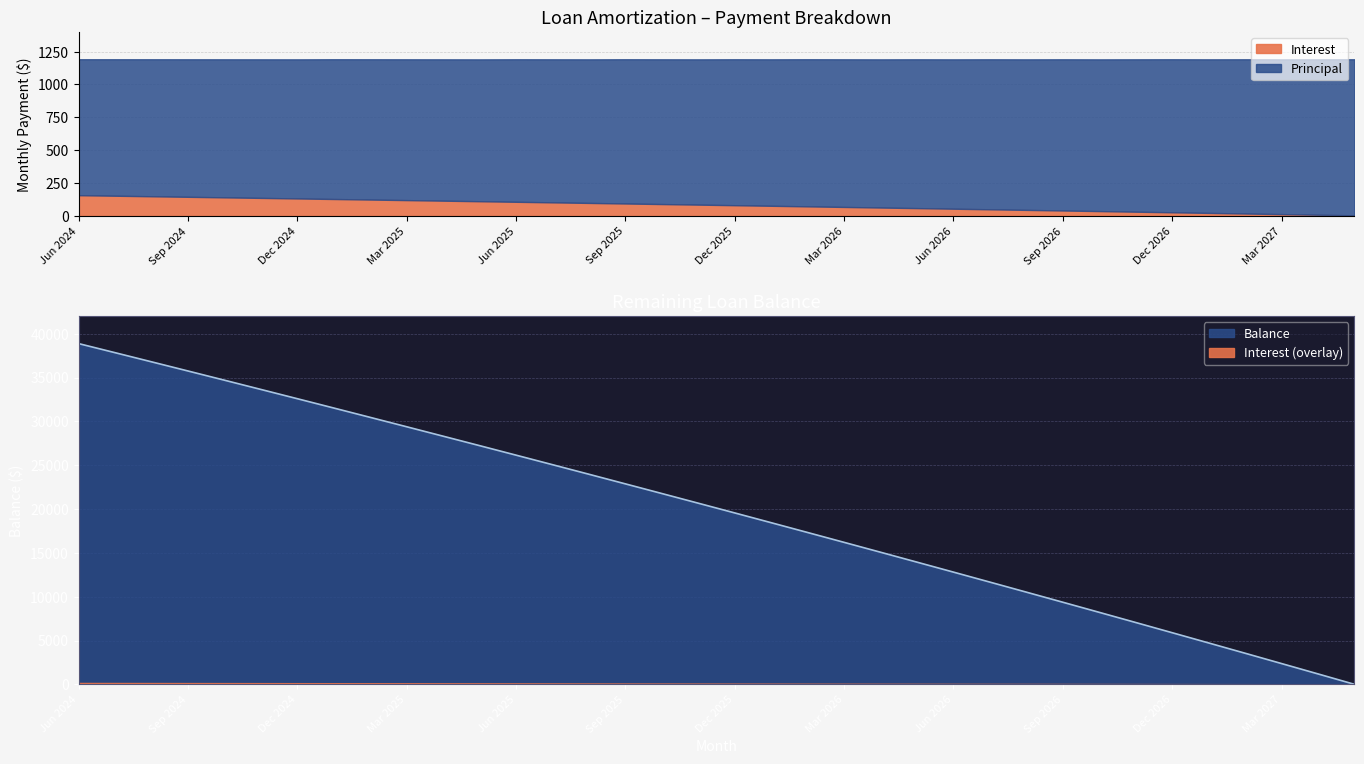

Which series has the largest range (max minus min)?

Balance